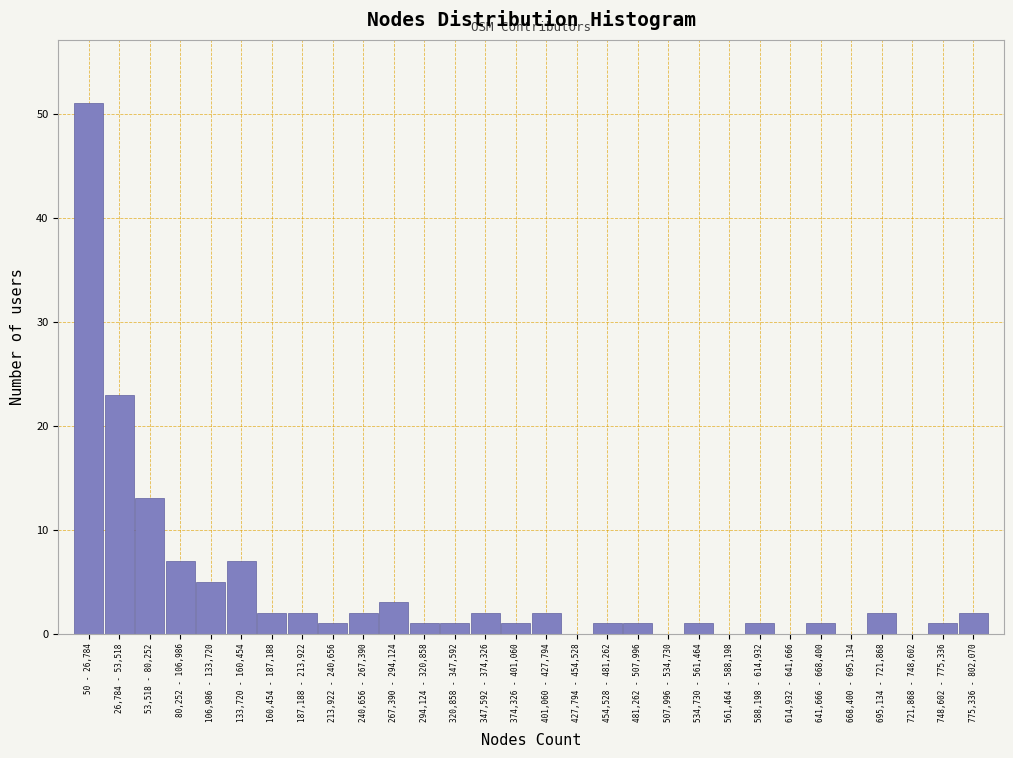

Reading right to left, what are all the values shown in this chart?

775,336 - 802,070=2	748,602 - 775,336=1	721,868 - 748,602=0	695,134 - 721,868=2	668,400 - 695,134=0	641,666 - 668,400=1	614,932 - 641,666=0	588,198 - 614,932=1	561,464 - 588,198=0	534,730 - 561,464=1	507,996 - 534,730=0	481,262 - 507,996=1	454,528 - 481,262=1	427,794 - 454,528=0	401,060 - 427,794=2	374,326 - 401,060=1	347,592 - 374,326=2	320,858 - 347,592=1	294,124 - 320,858=1	267,390 - 294,124=3	240,656 - 267,390=2	213,922 - 240,656=1	187,188 - 213,922=2	160,454 - 187,188=2	133,720 - 160,454=7	106,986 - 133,720=5	80,252 - 106,986=7	53,518 - 80,252=13	26,784 - 53,518=23	50 - 26,784=51